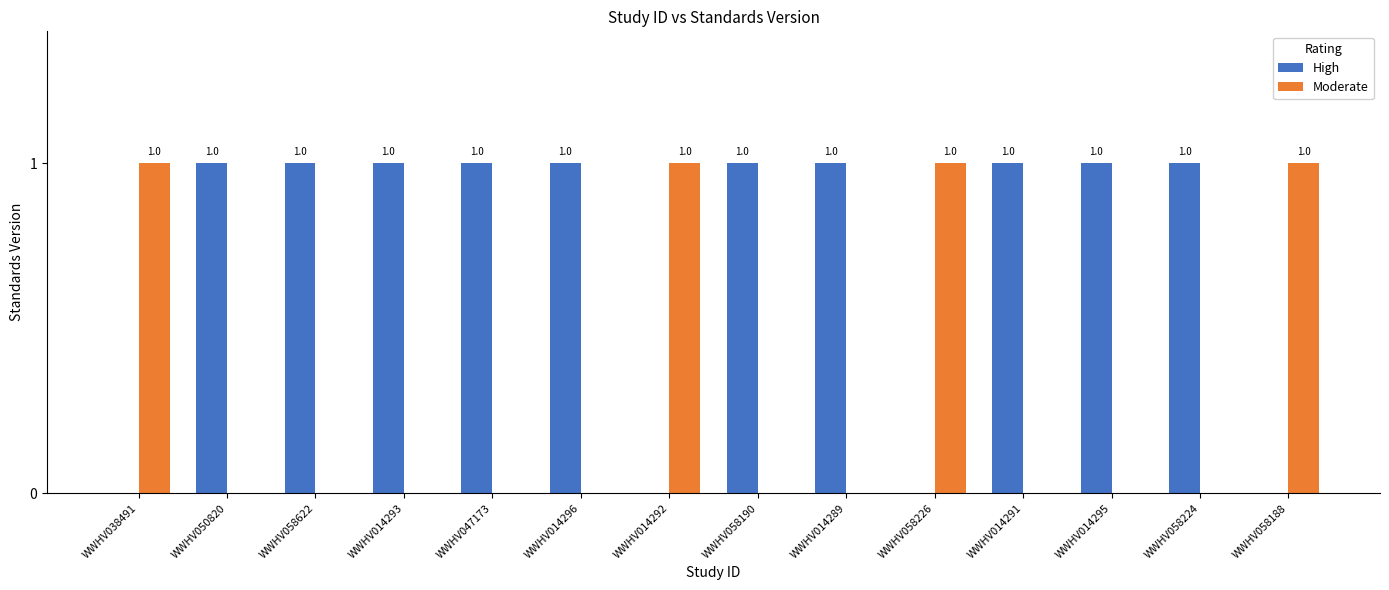

What is the difference between the Moderate values at WWHV014289 and WWHV038491?

1